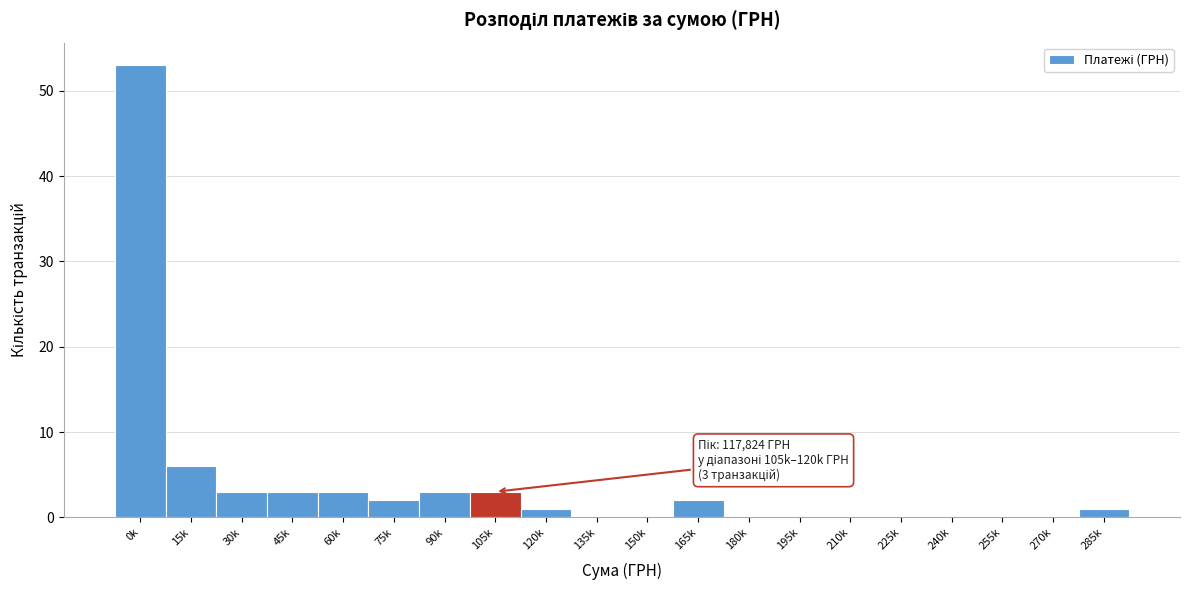

Reading right to left, transcribe all the data shown in this chart.

285k=1	270k=0	255k=0	240k=0	225k=0	210k=0	195k=0	180k=0	165k=2	150k=0	135k=0	120k=1	105k=3	90k=3	75k=2	60k=3	45k=3	30k=3	15k=6	0k=53